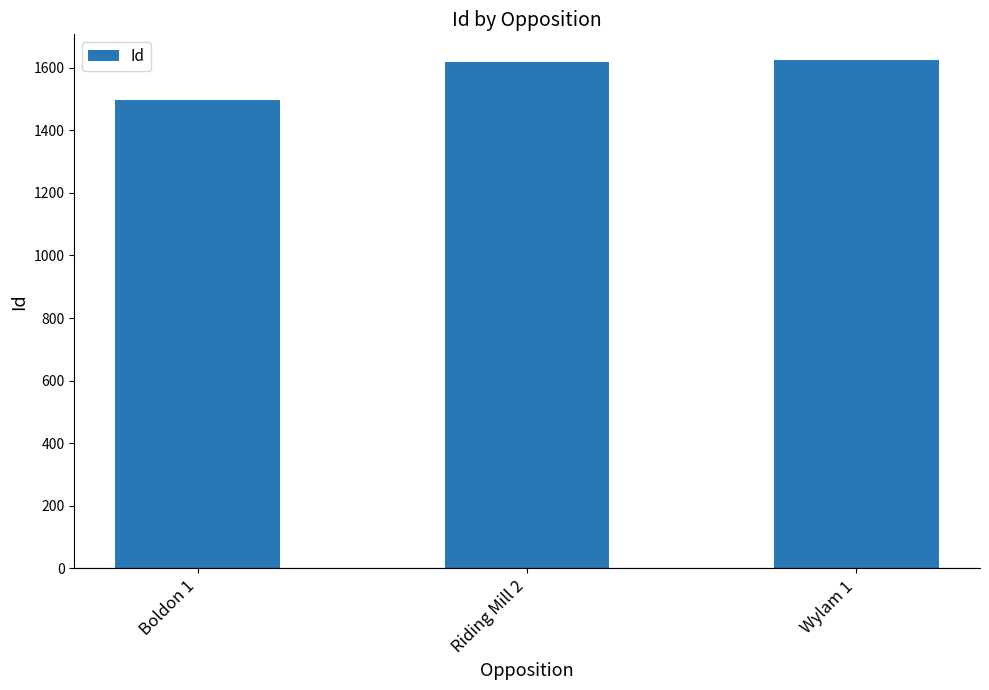

What is the sum of all values?

4739